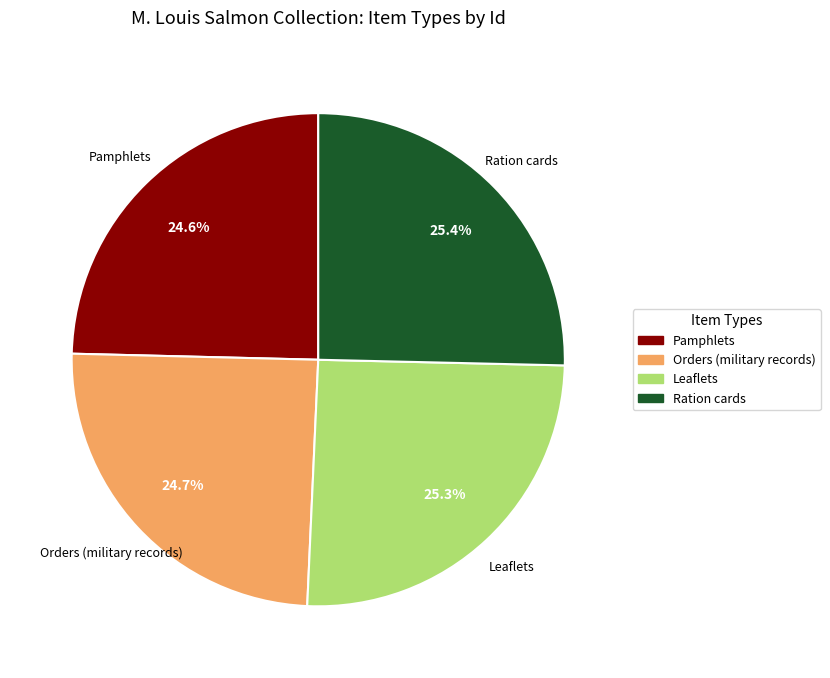

The Ration cards slice represents 38% of the pie. True or false?

False